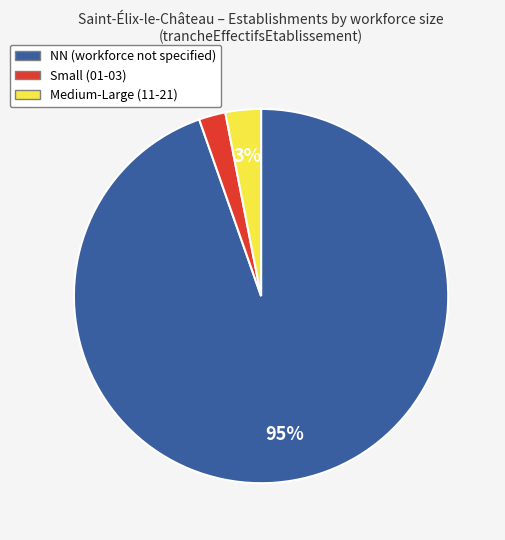

To the nearest percent, what is the average slice percentage?

33%